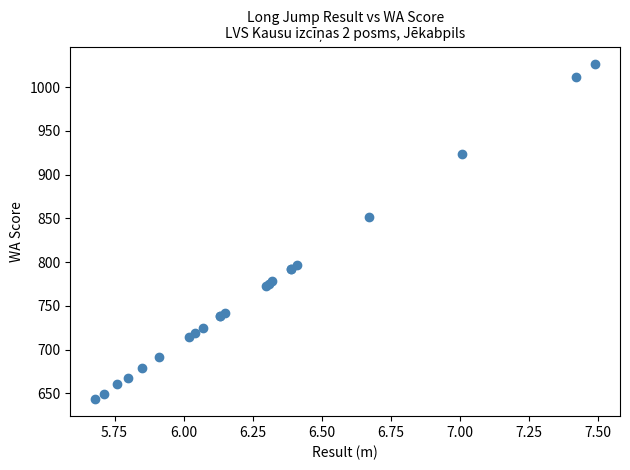

What Y value in the scatter plot is closest to 835?

852